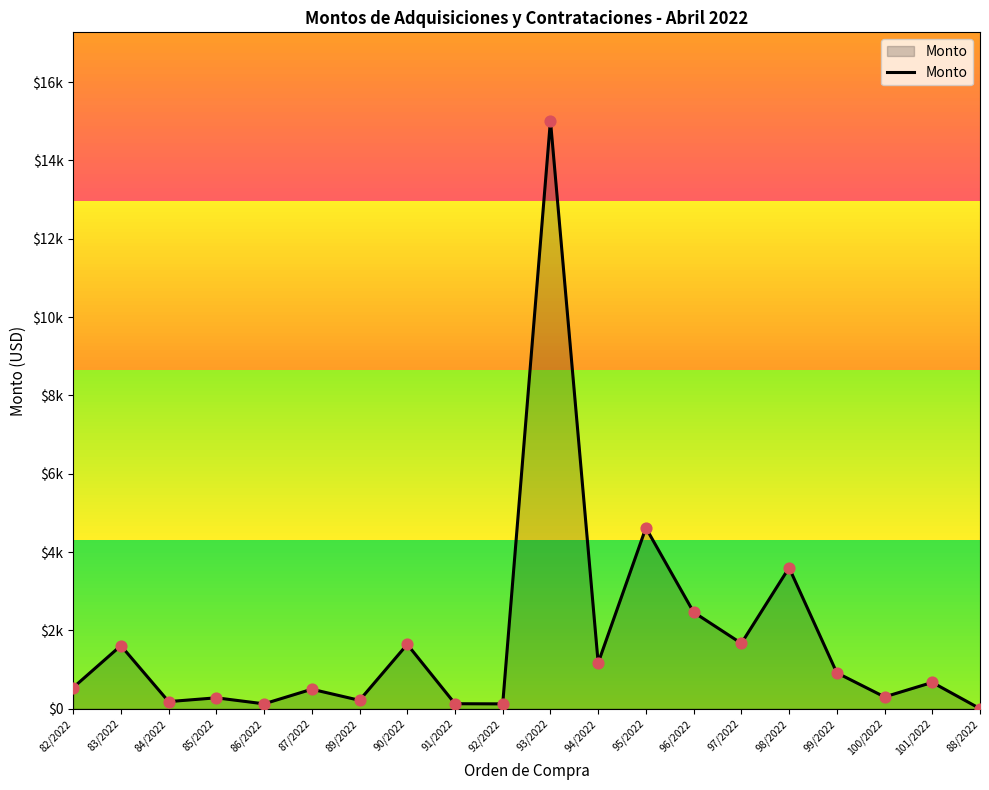

What is the change in value from 90/2022 to 92/2022?

-1520.0